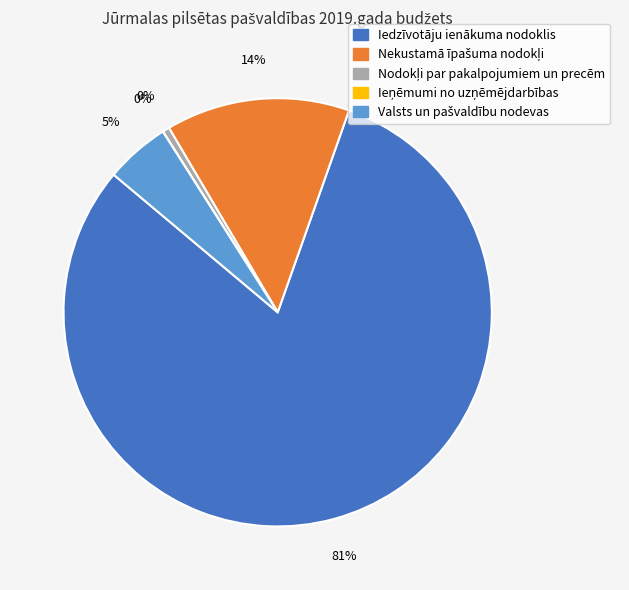

Does any single category account for the majority?

Yes